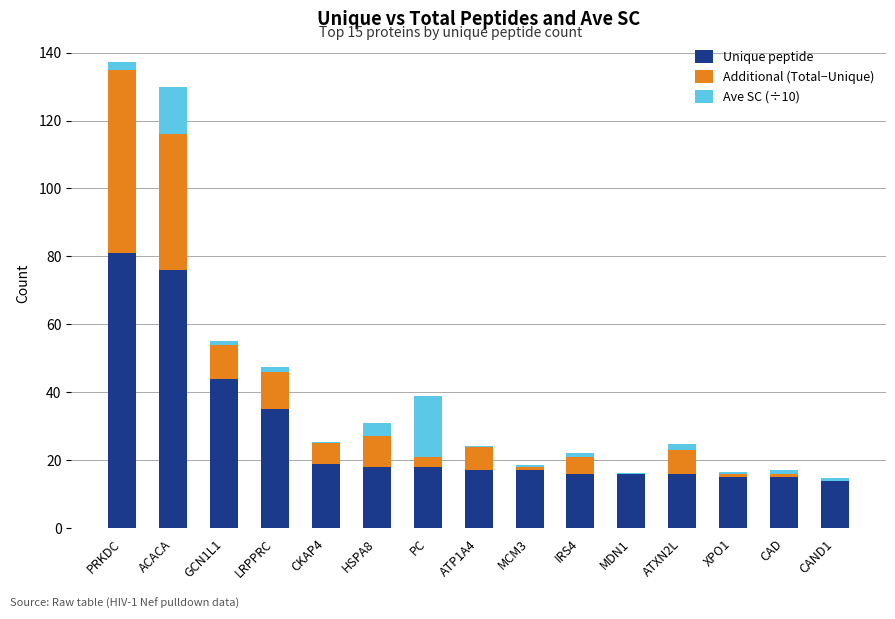

Which series has the largest total across all categories?

Unique peptide